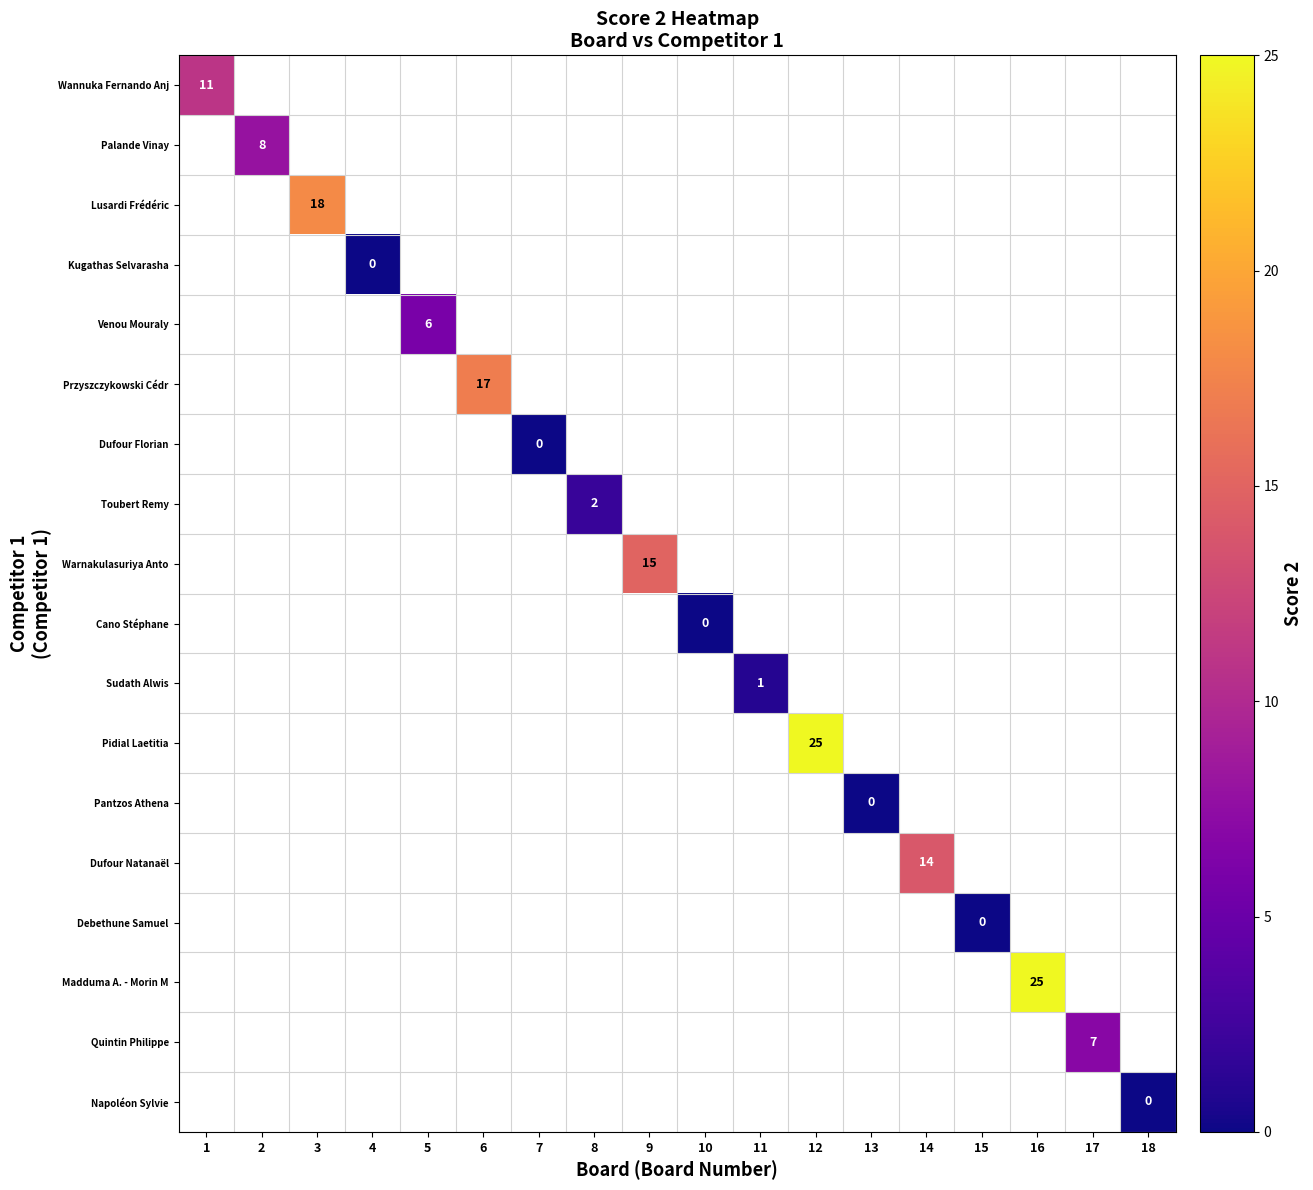

Count the number of data series in this chart.

18